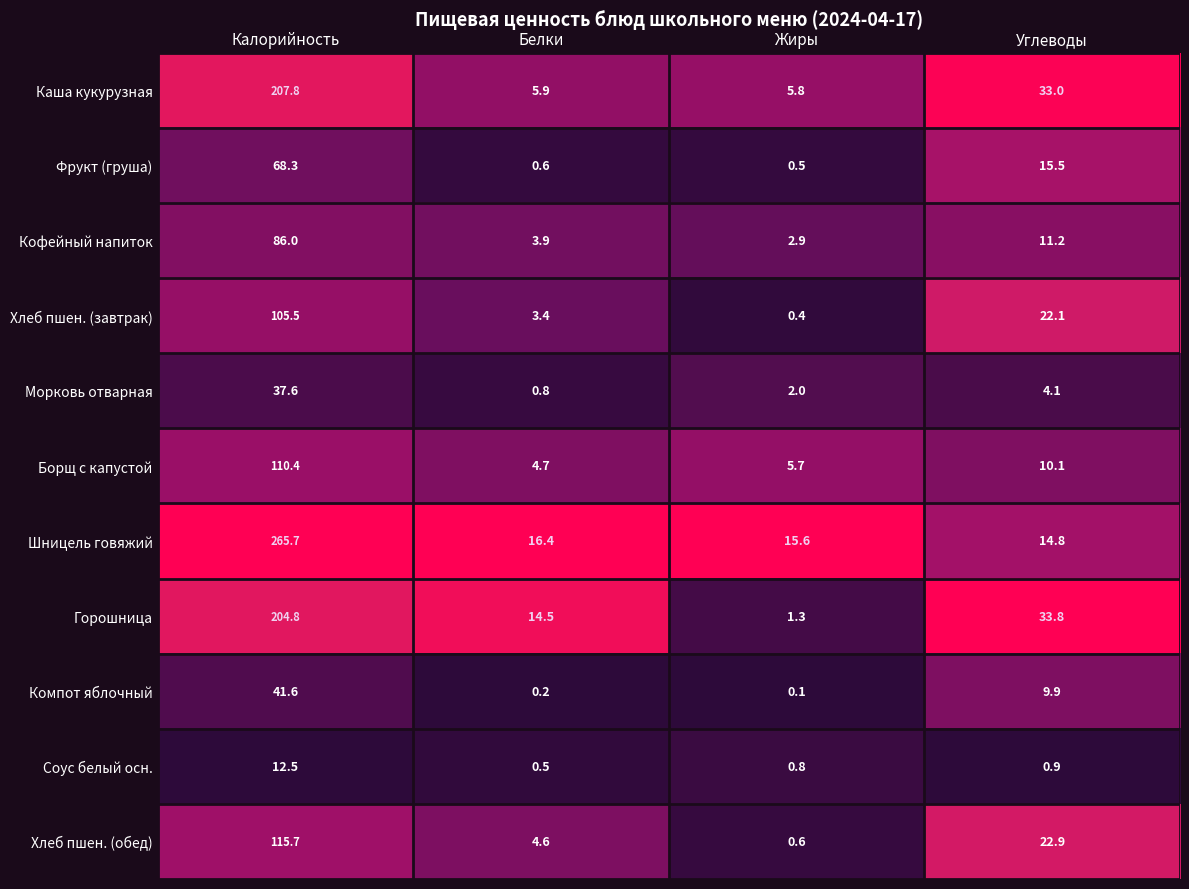

Which category has the highest value in the Шницель говяжий series?

Калорийность